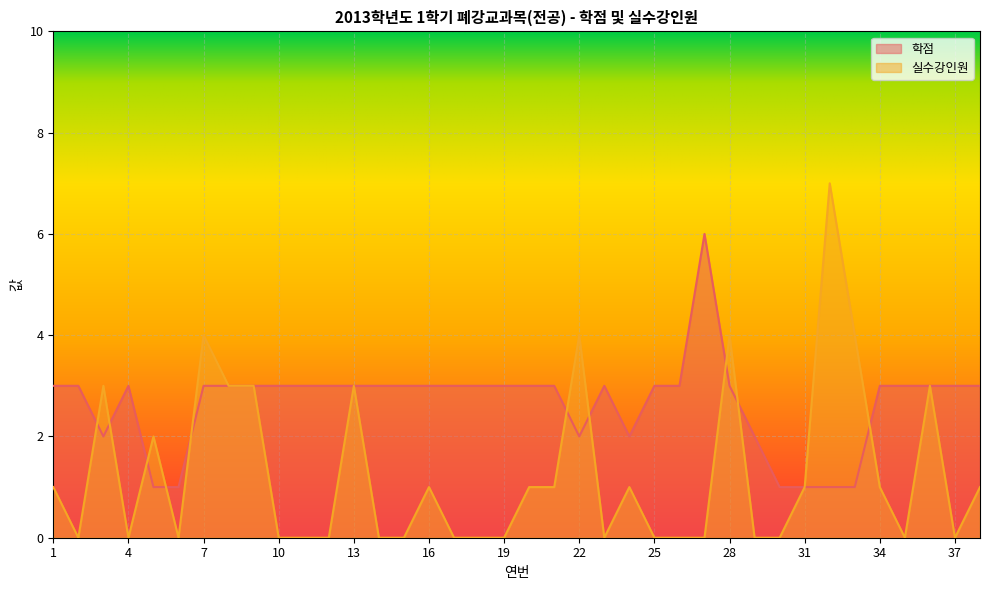

What is the value of the 실수강인원 point at the 13th from the left?

3